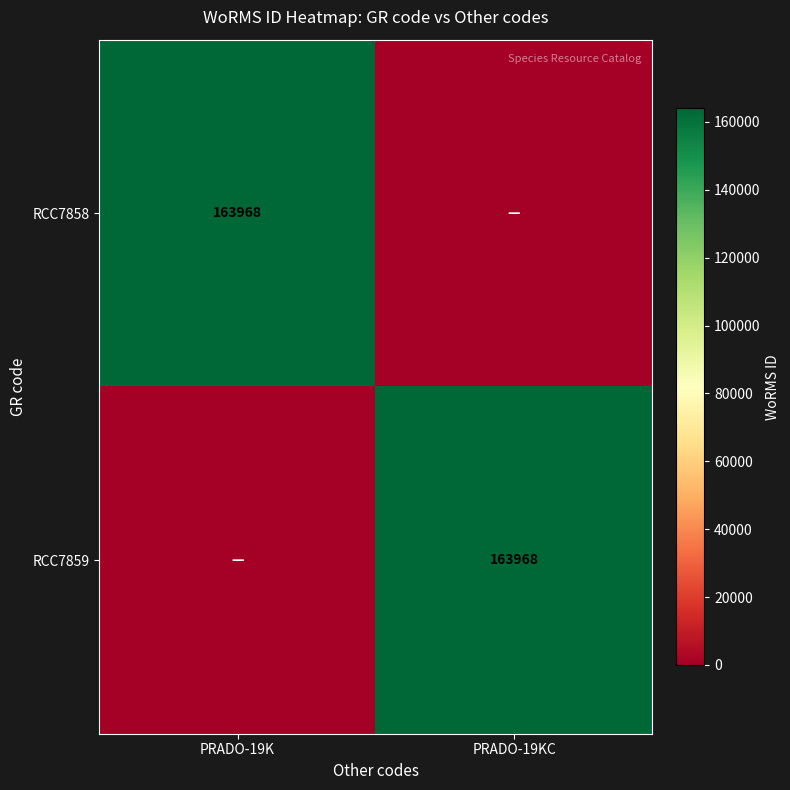

Is it true that RCC7858 equals 254170 at PRADO-19K?

False